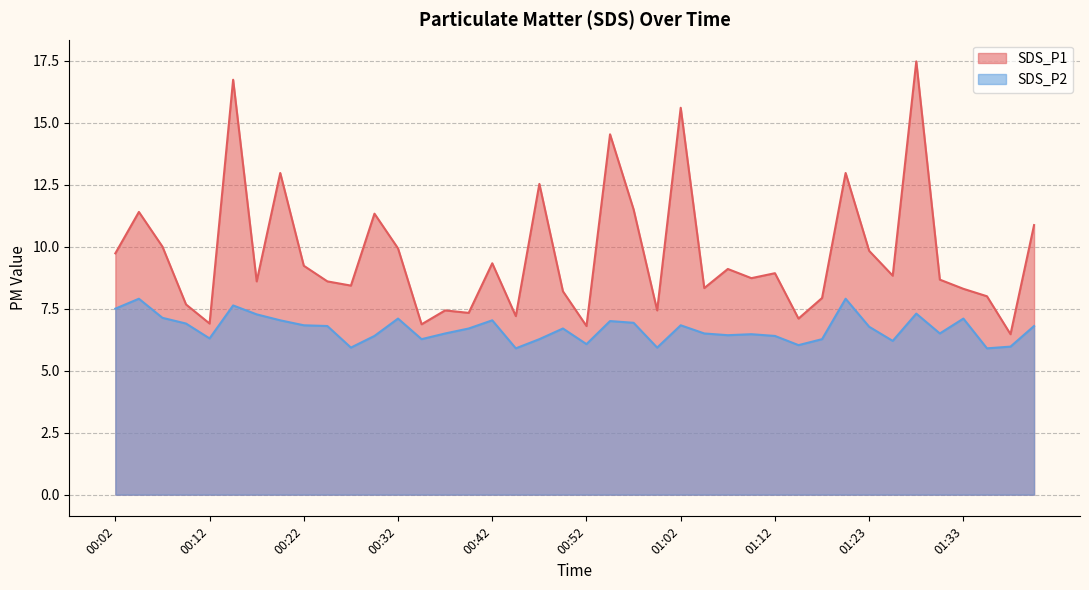

True or false: SDS_P1 and SDS_P2 cross at least once.

False